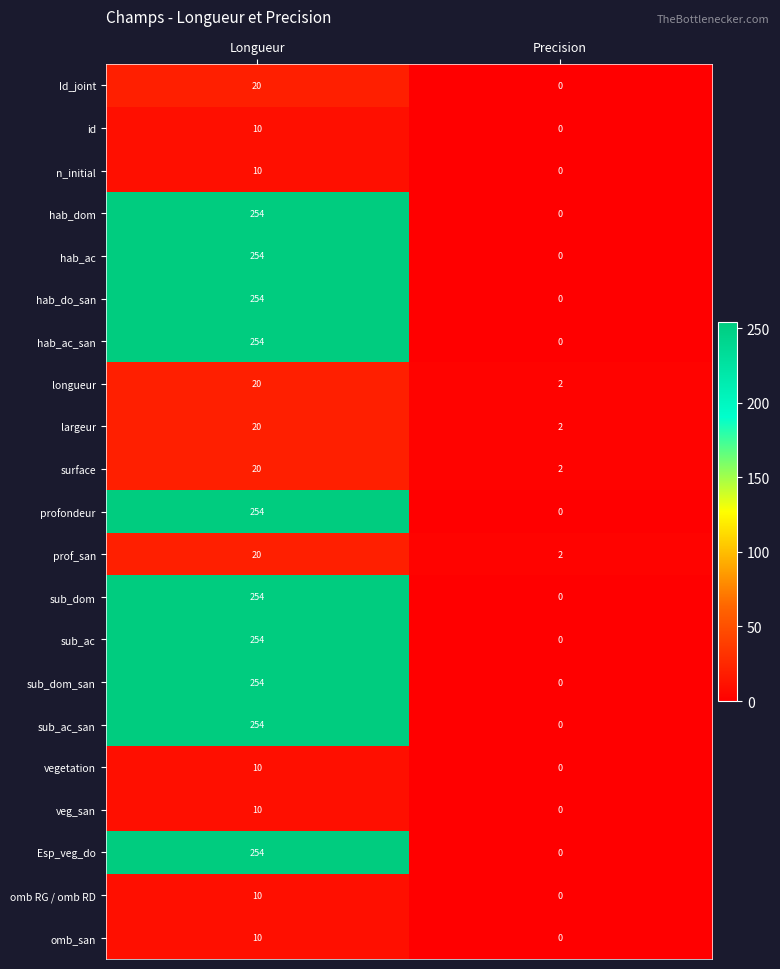

What is the total value across all series at Longueur?

2700